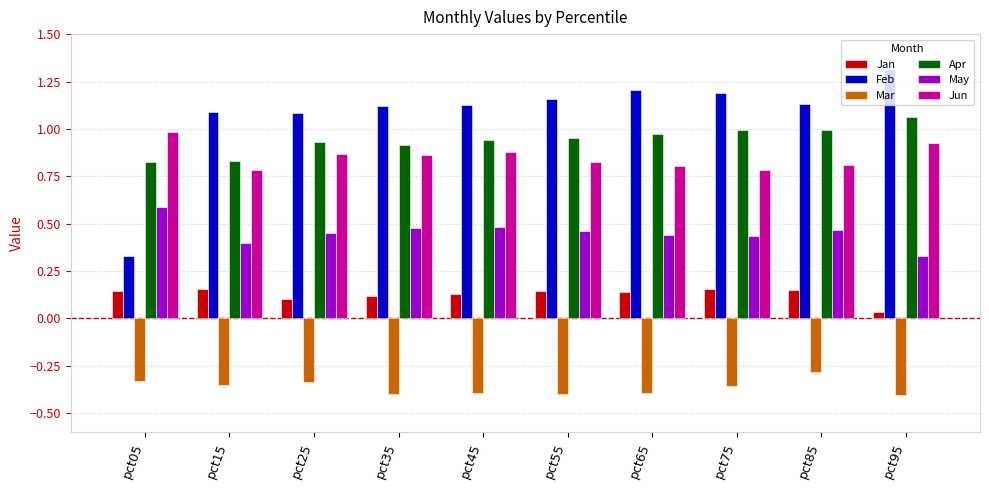

Where is Feb nearest to the value 0?

pct05